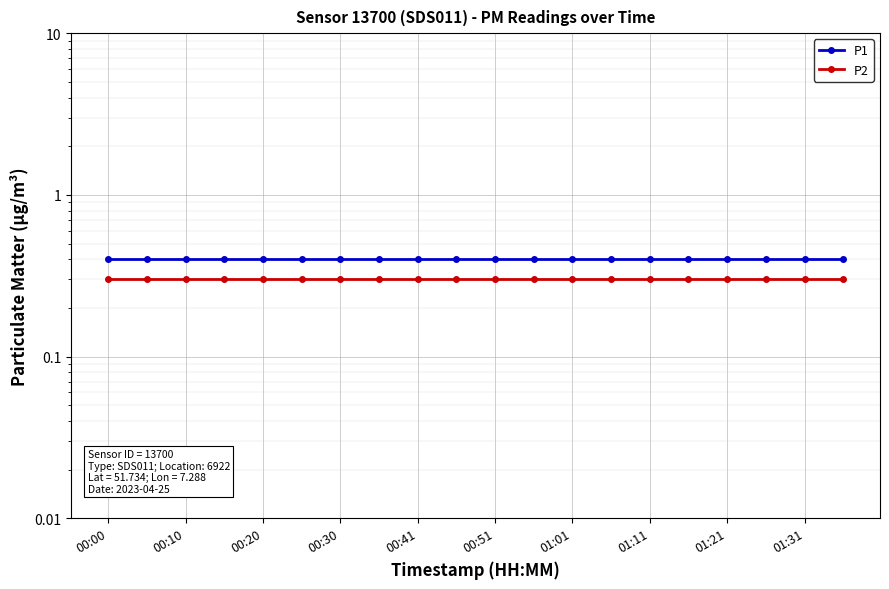

Rank the series by their average value, from highest to lowest.

P1, P2